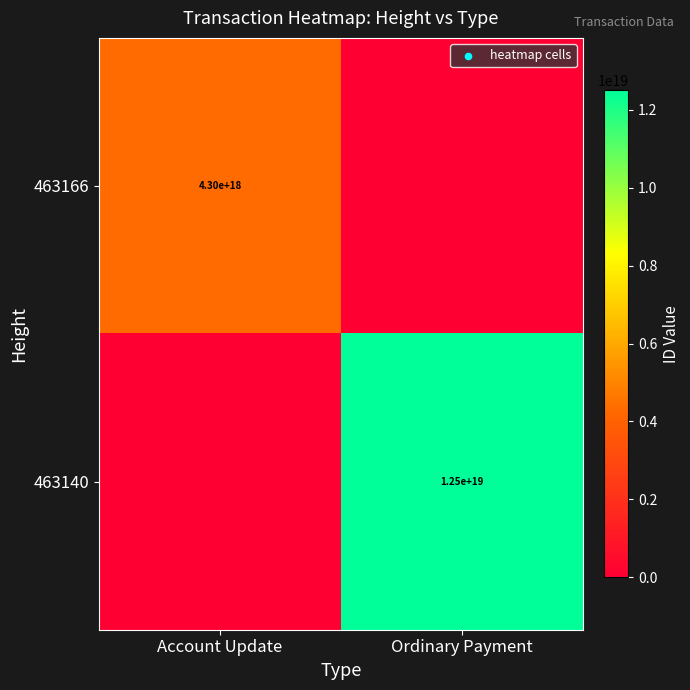

True or false: 463140 has a value of 19735952241200218112 at Ordinary Payment.

False